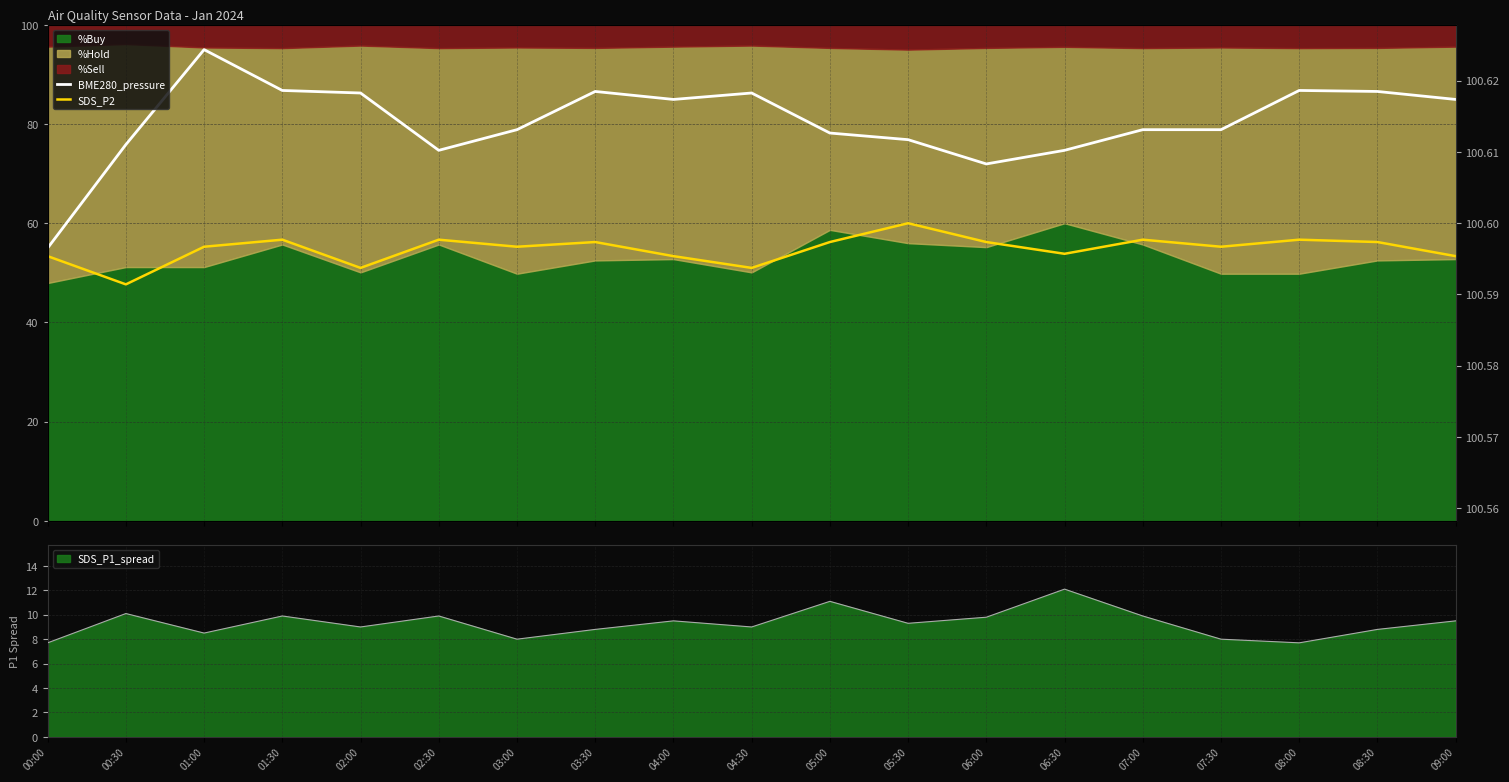

What is the difference between the SDS_P2 values at 00:30 and 05:30?

12.3